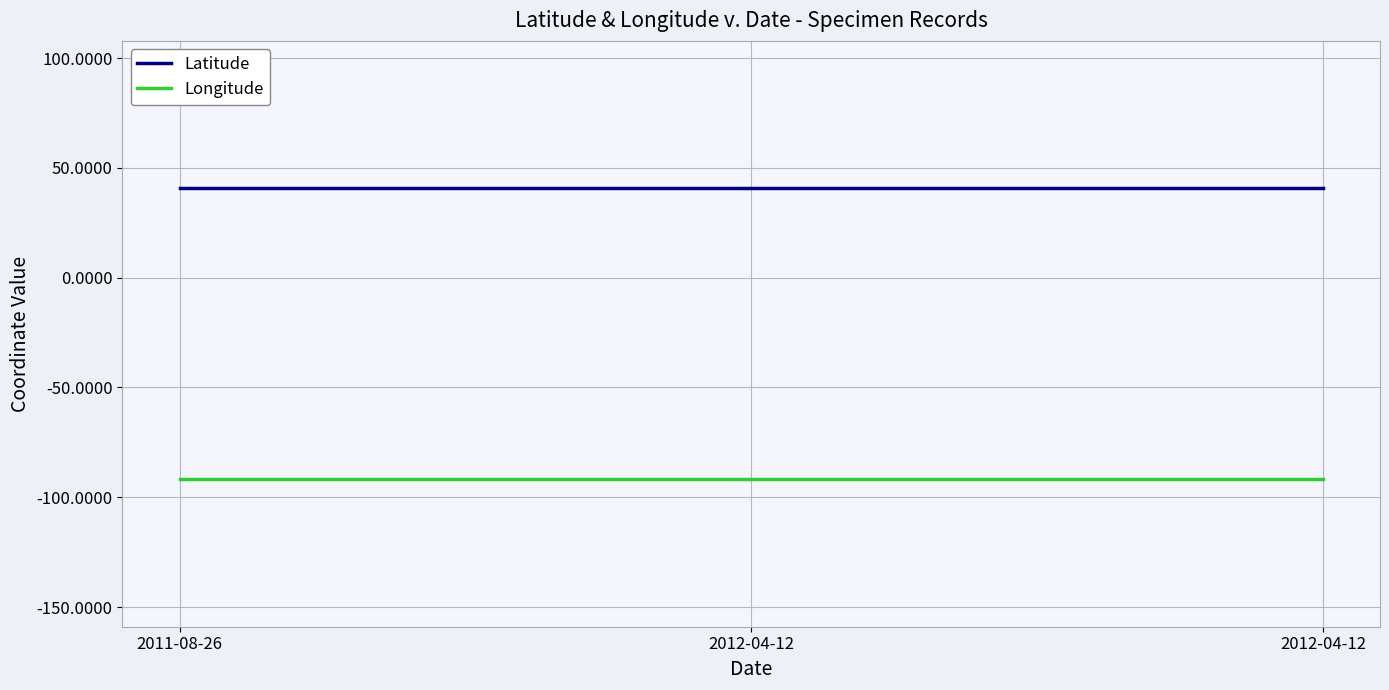

How many lines are shown in the chart?

2